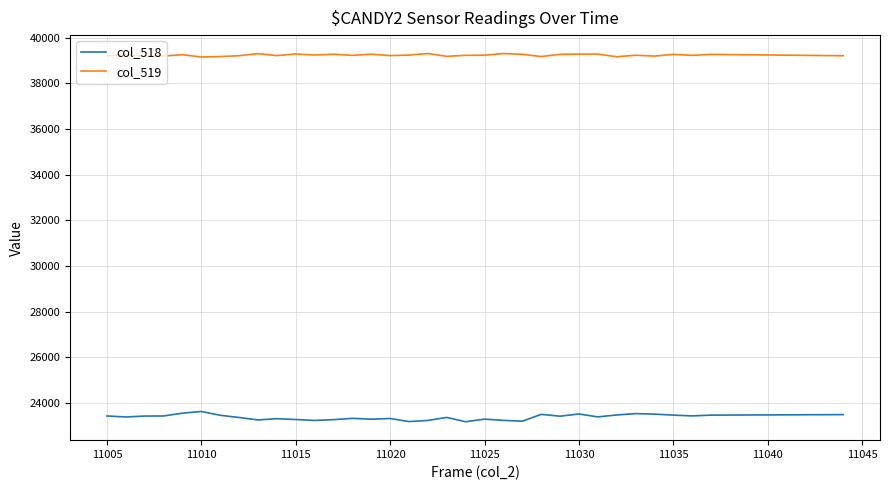

Rank the series by their average value, from lowest to highest.

col_518, col_519